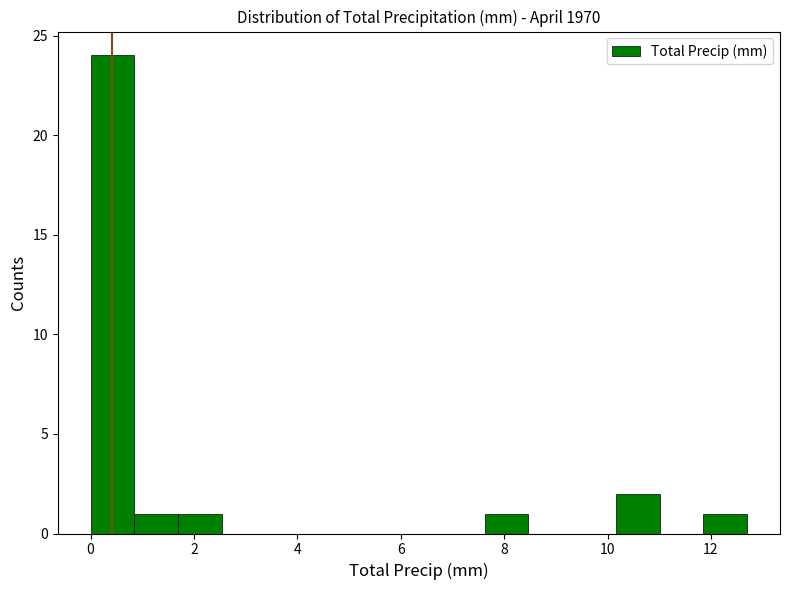

Over which range of the x-axis is the bar tallest?

0.0 to 0.8